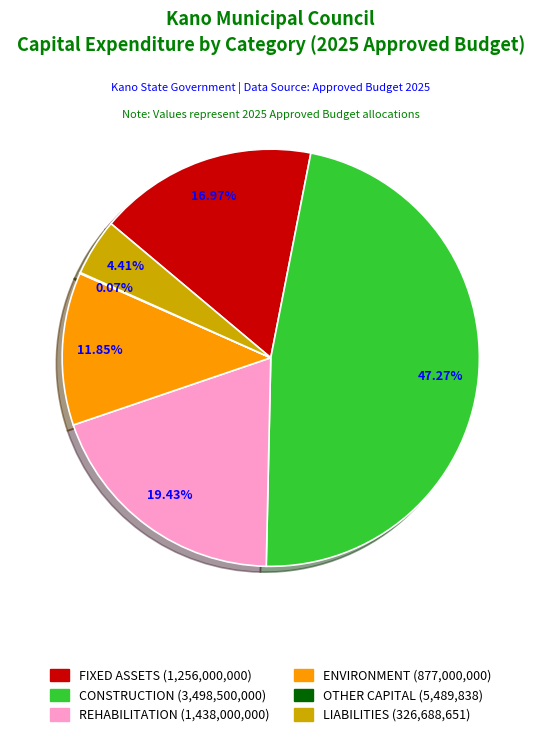

Does any single category account for the majority?

No